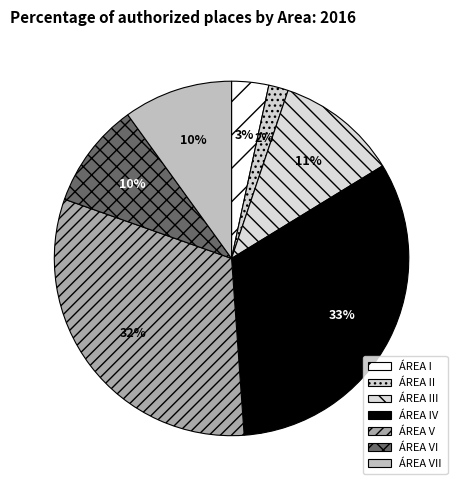

The ÁREA VII slice represents 10% of the pie. True or false?

True